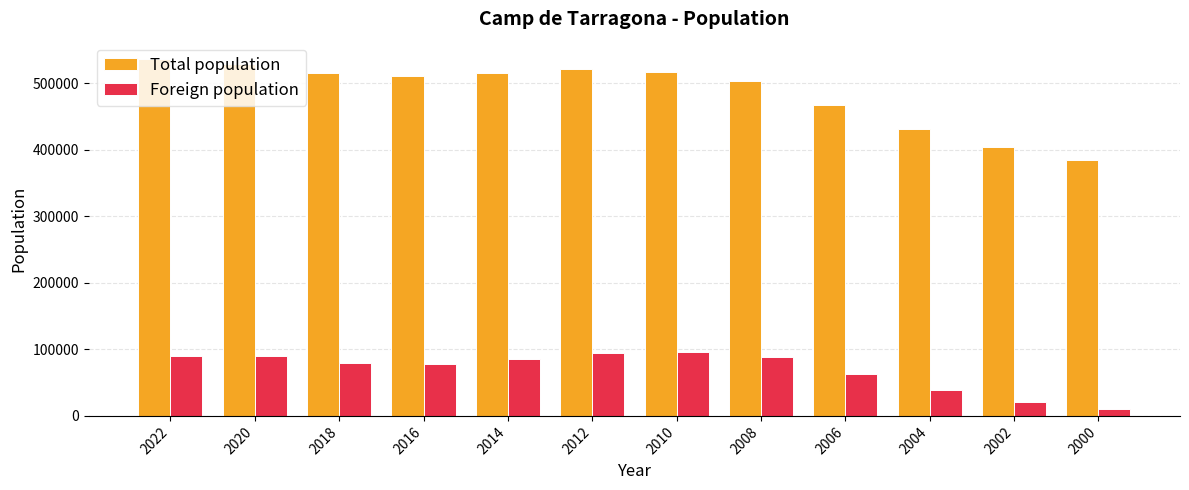

The Total population series shows 529395 at 2020. True or false?

True